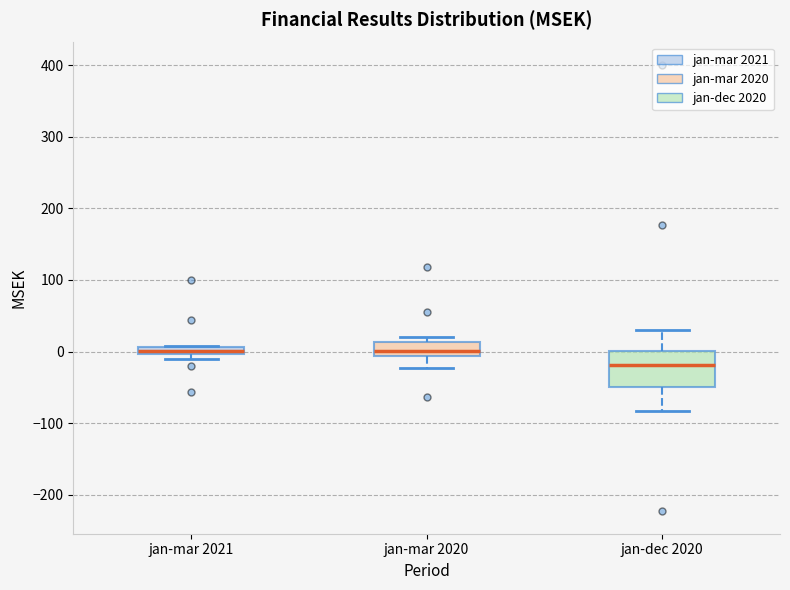

Which box has the lowest median line?

jan-dec 2020